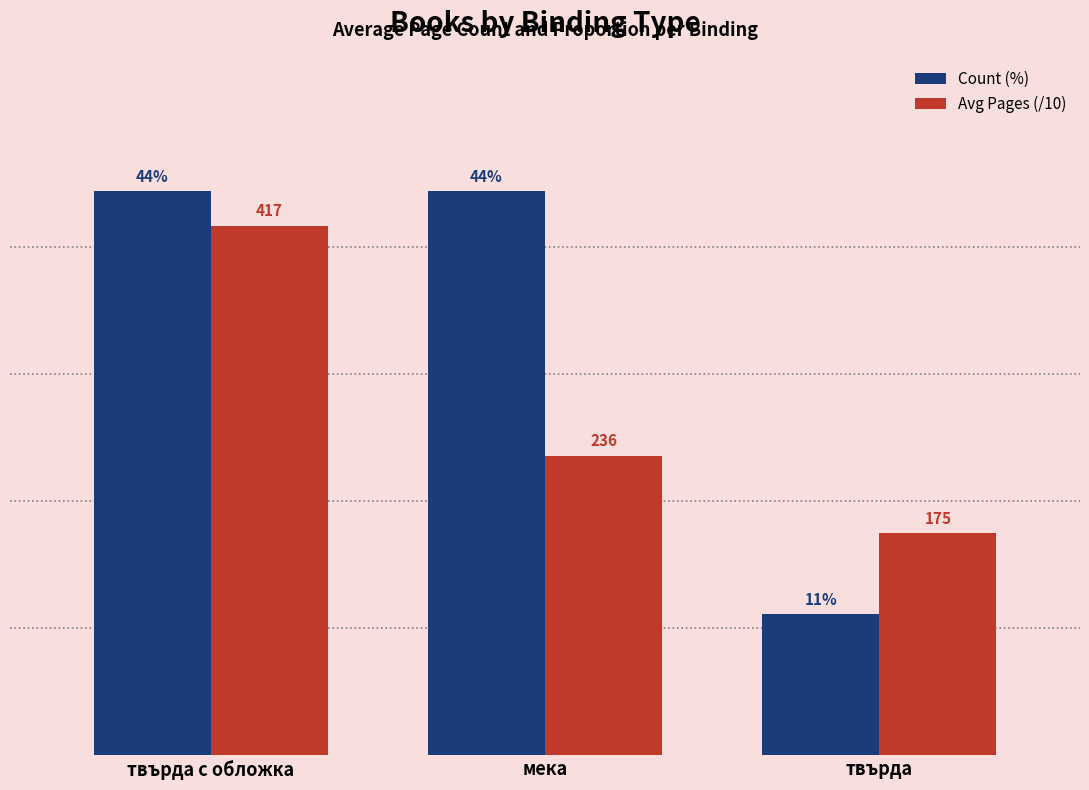

At which category is the sum across all series the highest?

твърда с обложка